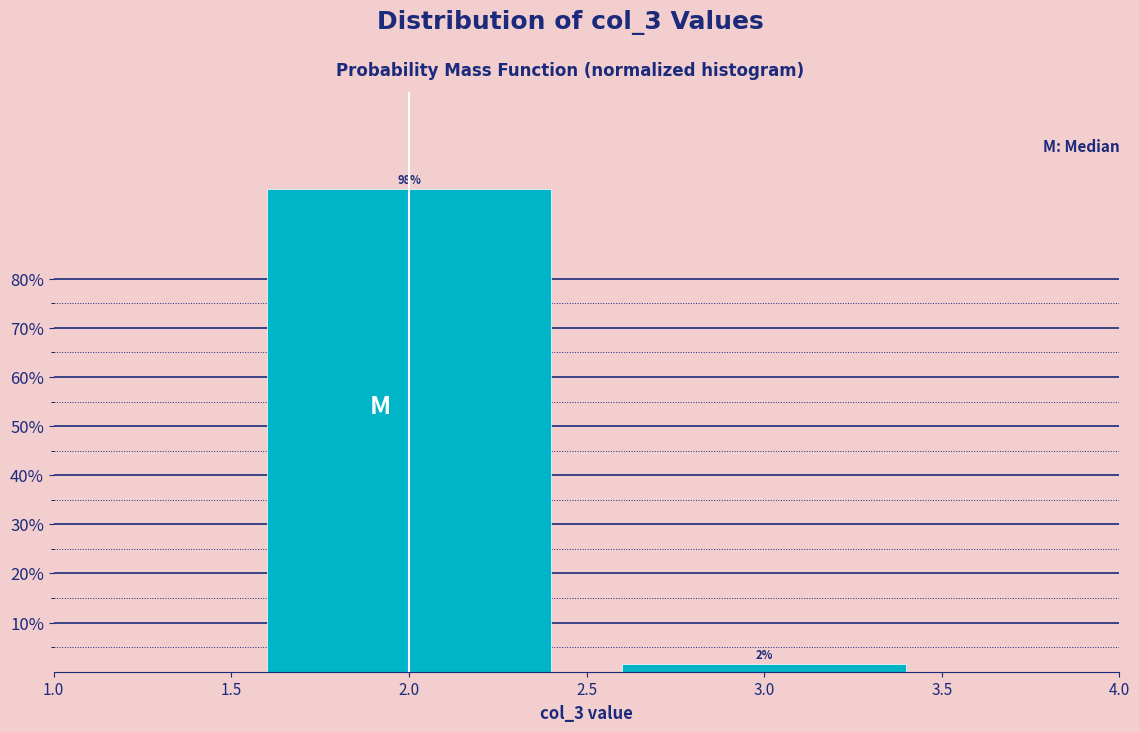

What is the approximate value at 2.0?

98.3